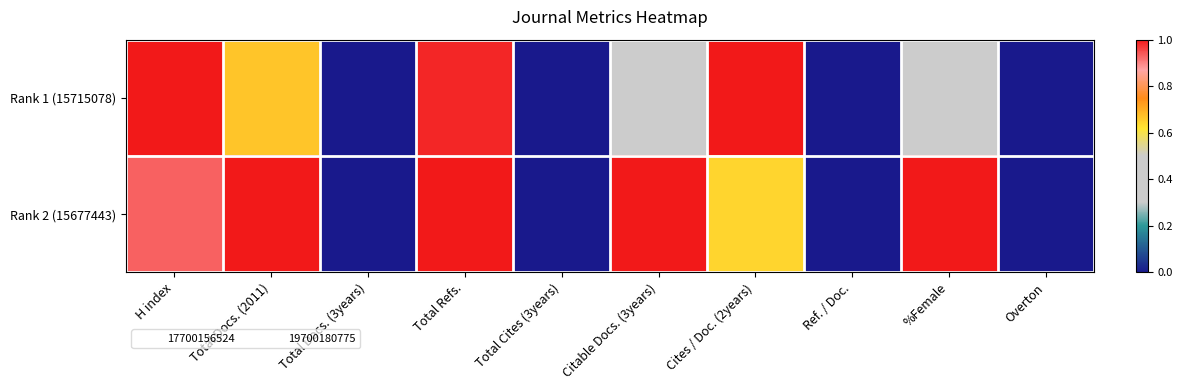

How many data points does each series have?

10